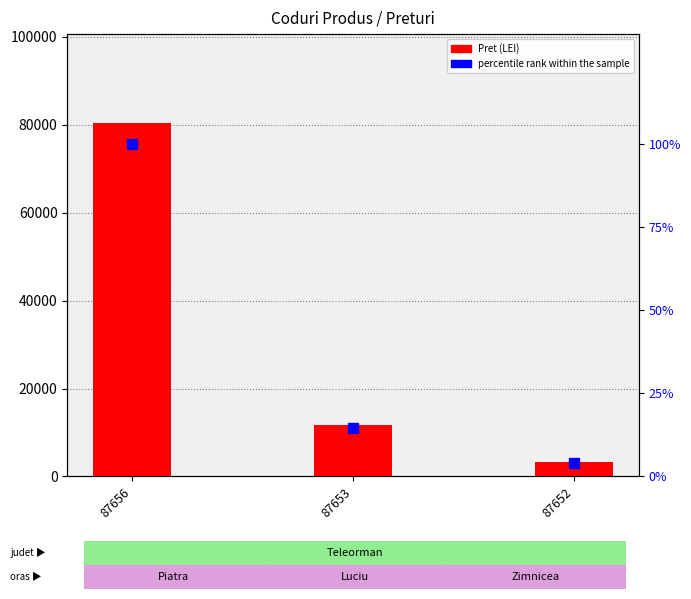

How many groups of bars are there?

3